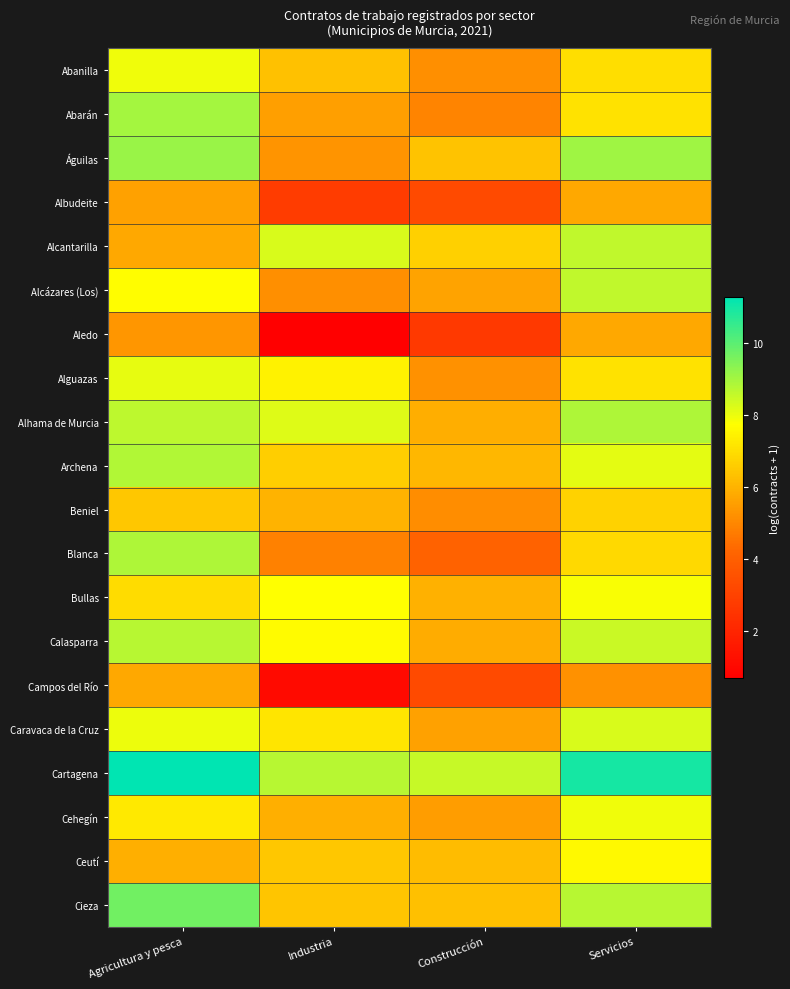

At which category is the sum across all series the highest?

Agricultura y pesca